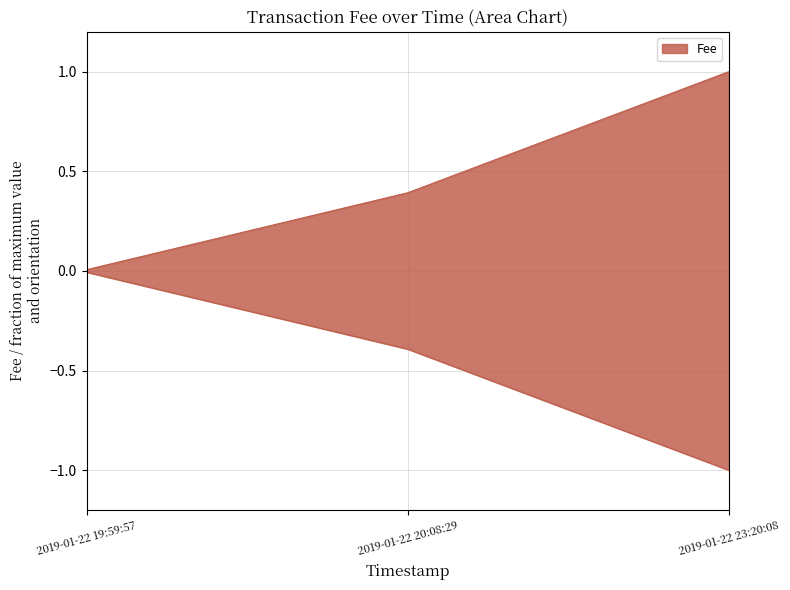

Is it true that the value at 2019-01-22 20:08:29 is 0.6?

False